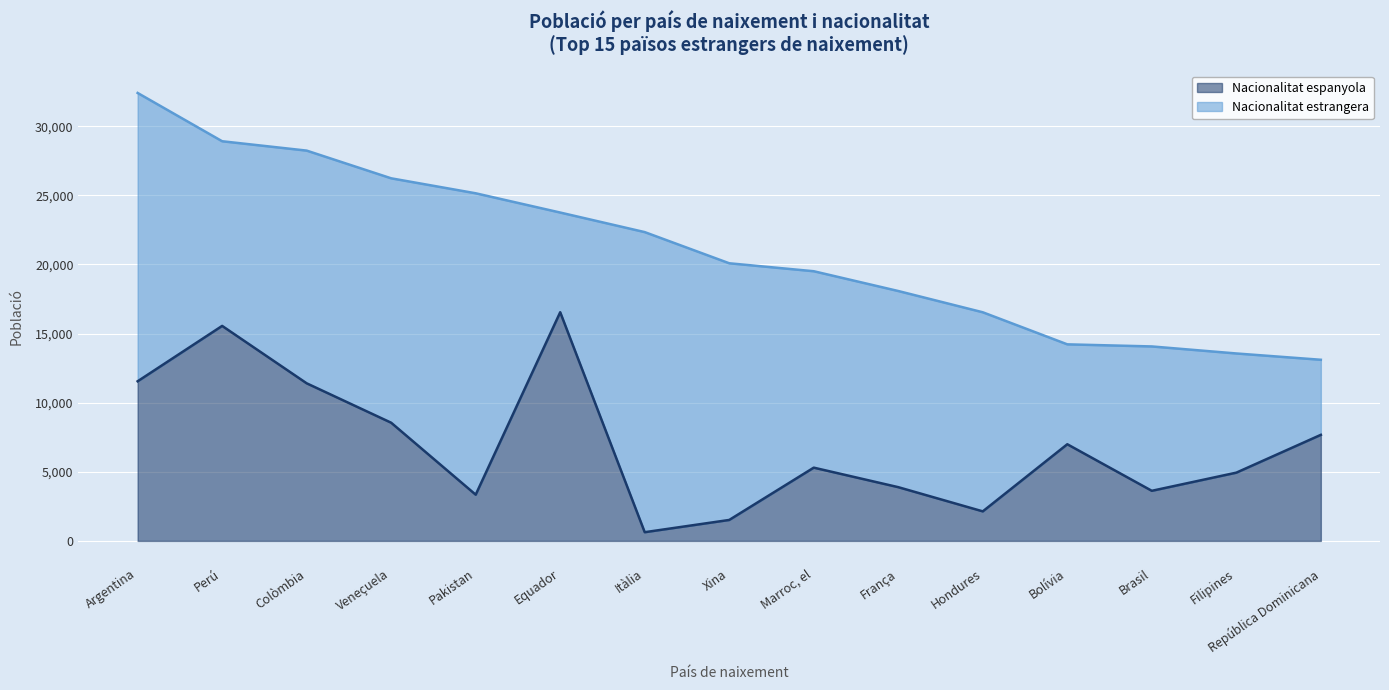

What is the sum of the values at República Dominicana and Marroc, el?

12971